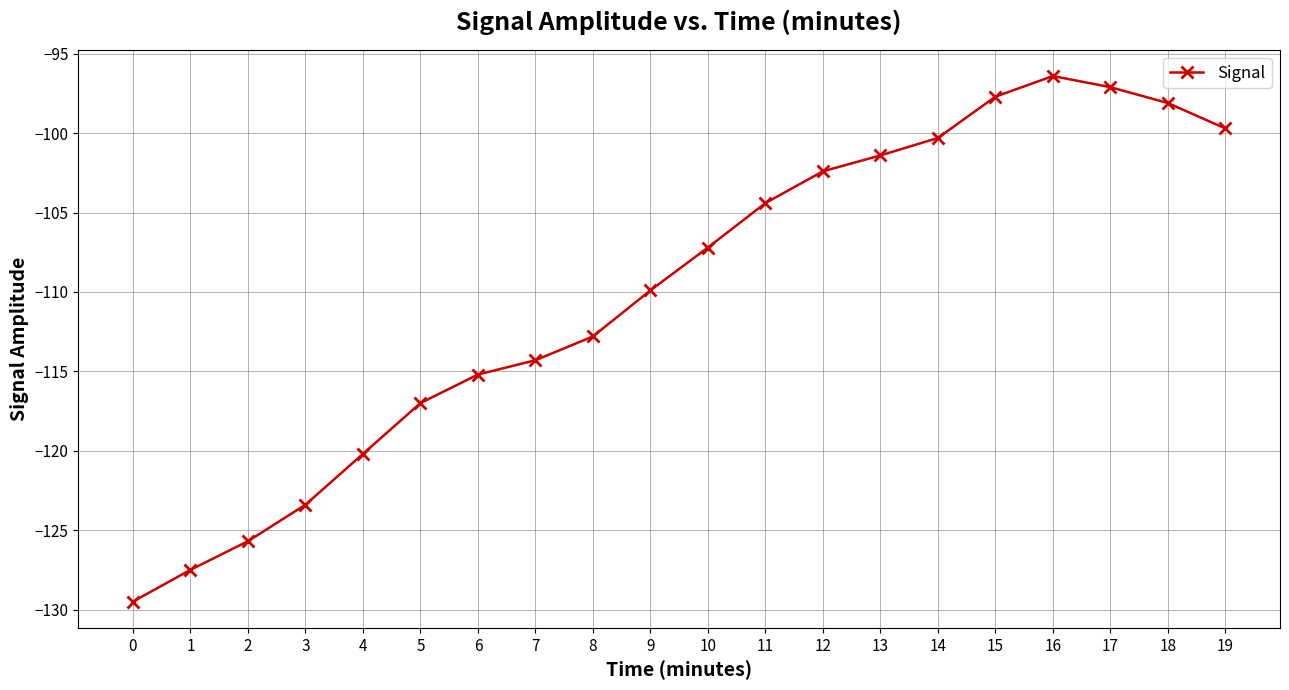

What is the value of the 9th point from the left?

-112.8